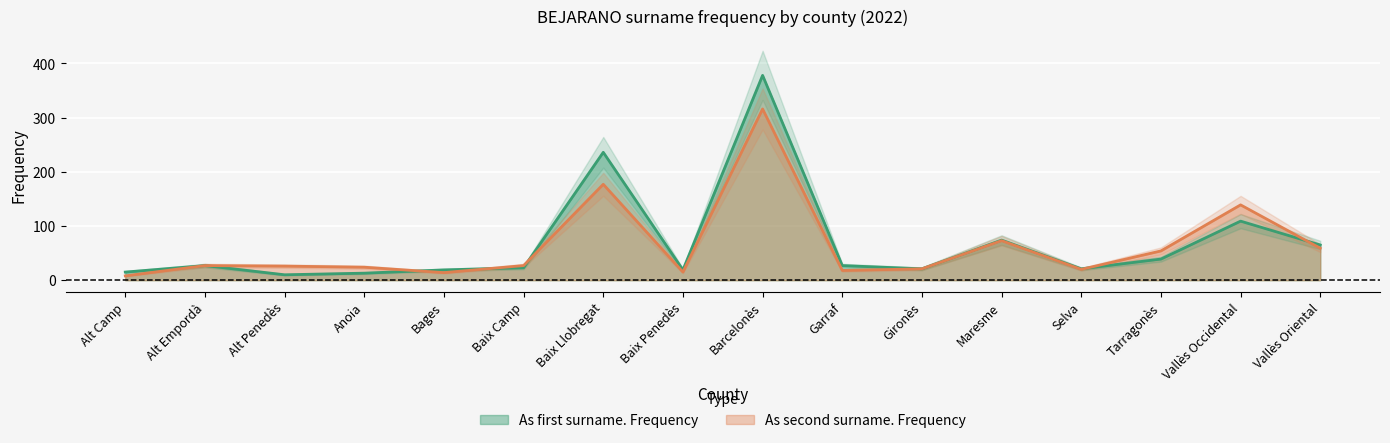

What is the label of the 16th point from the left?

Vallès Oriental